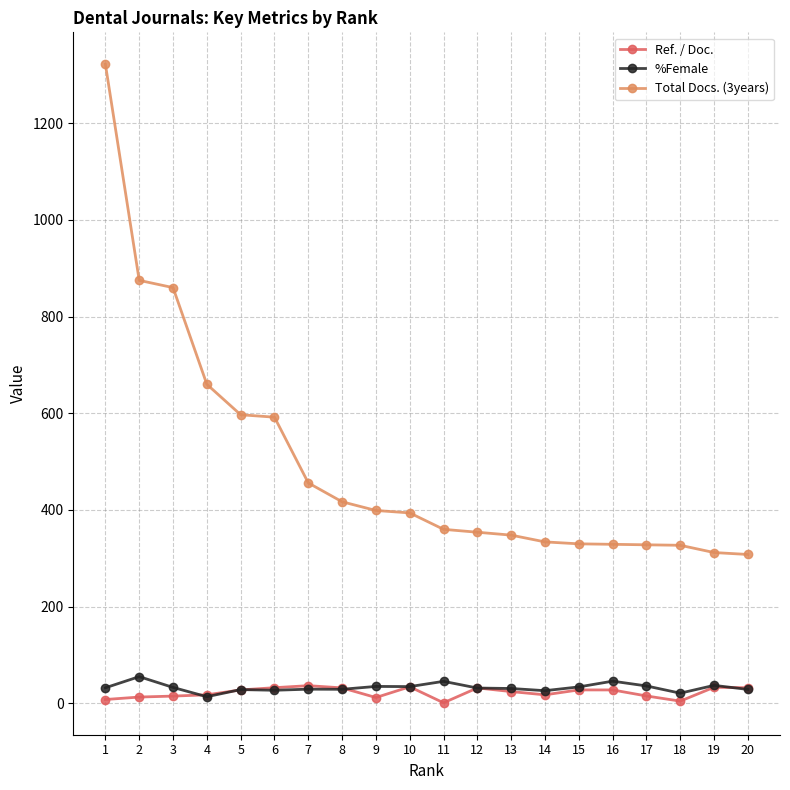

What is the approximate value of %Female at 3?

33.0